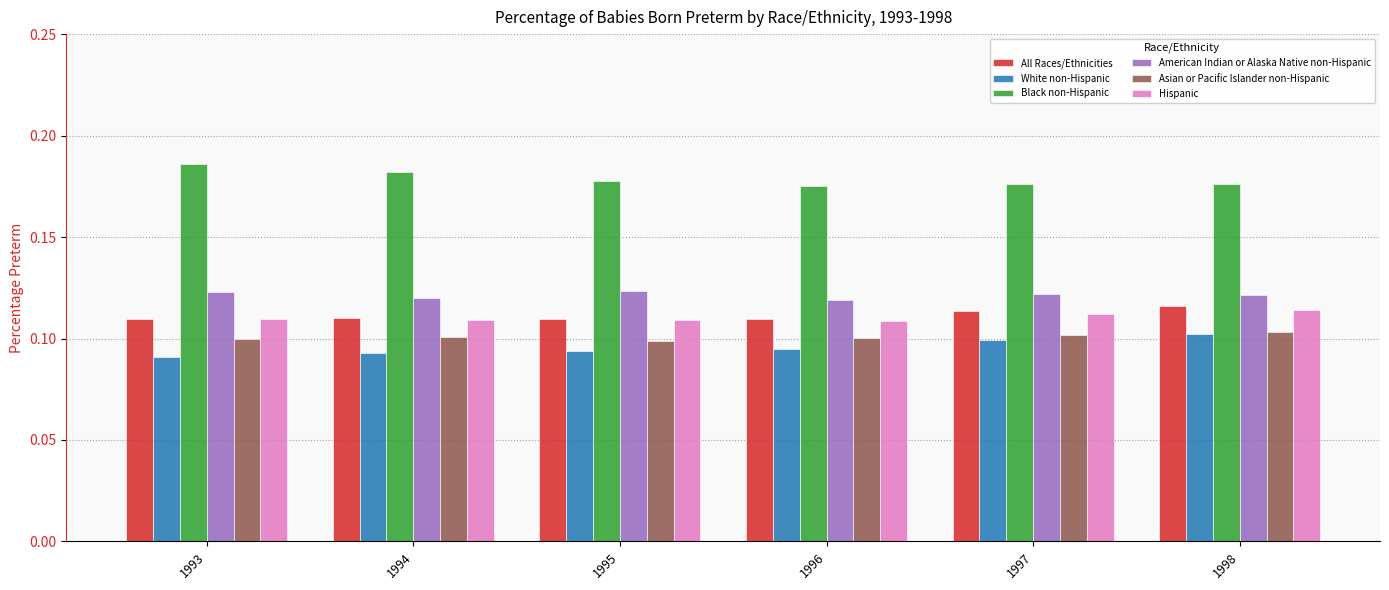

Is the value of American Indian or Alaska Native non-Hispanic at 1998 greater than the value of All Races/Ethnicities at 1998?

Yes